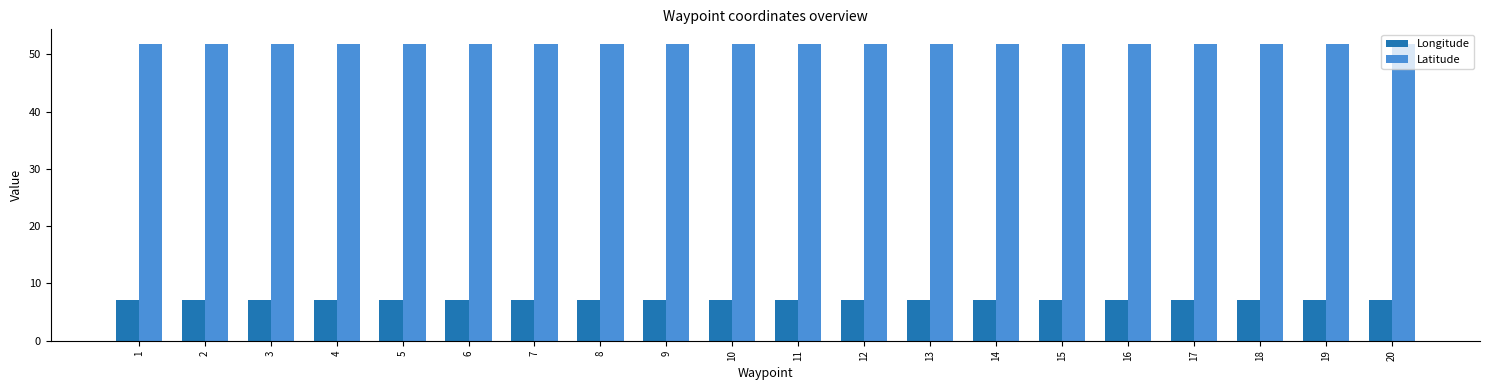

What is the value of the Longitude bar at the 6th from the left?

7.1